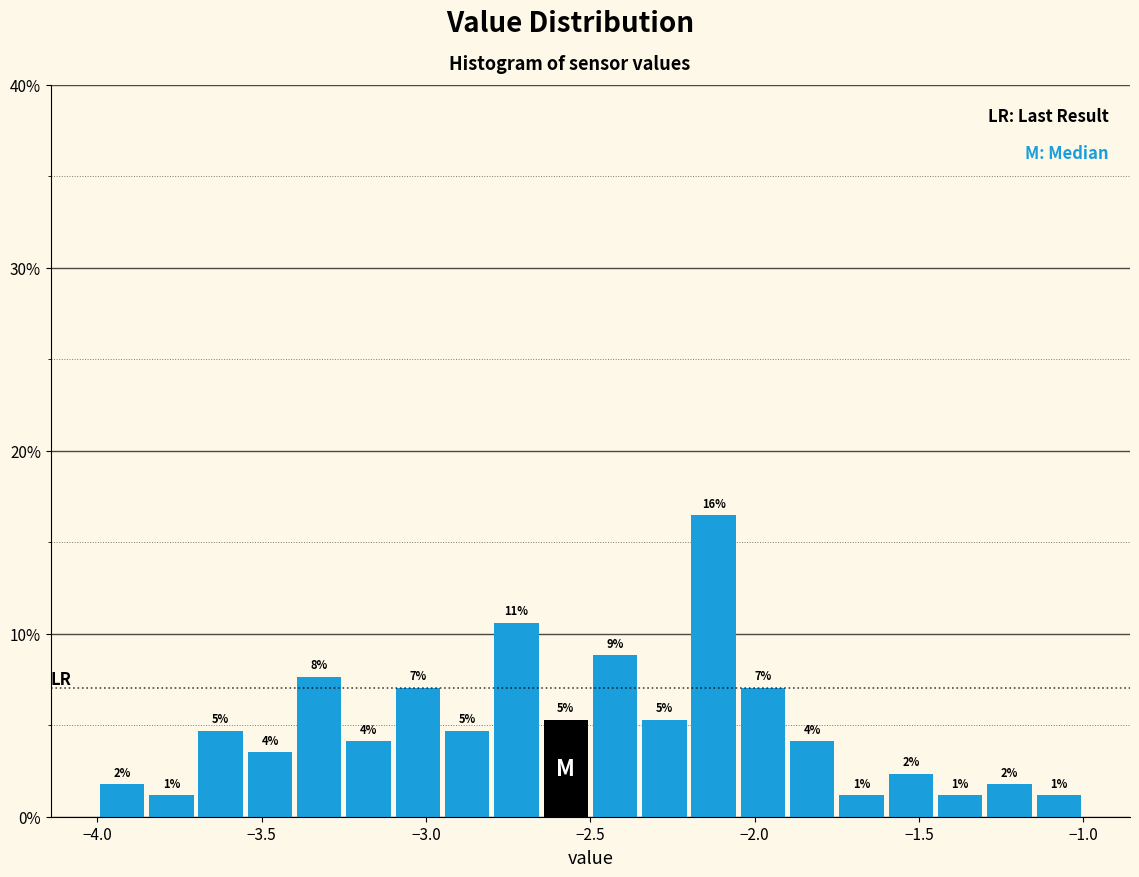

Around what value on the x-axis is the tallest bar? Give the approximate position of its centre, as read against the axis.

-2.10